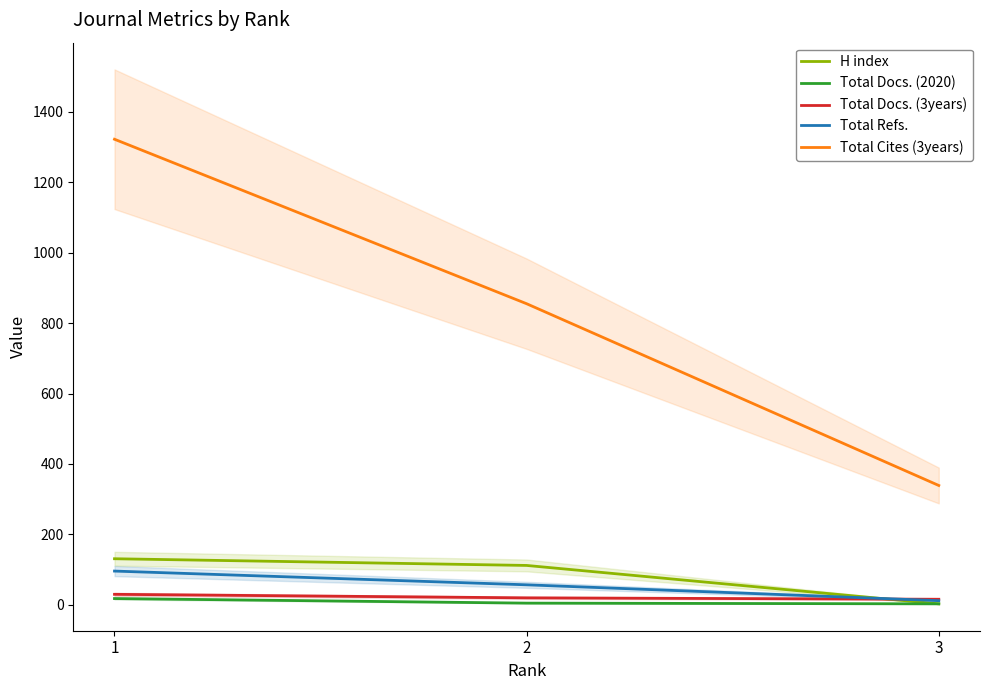

Is the value of Total Cites (3years) at 1 greater than the value of Total Docs. (3years) at 3?

Yes